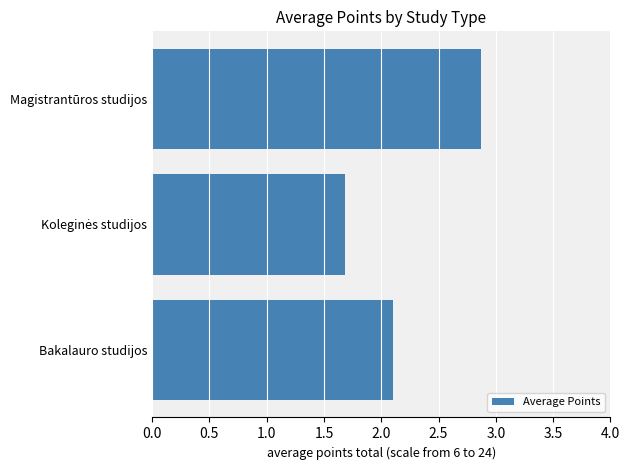

What is the difference between the values at Bakalauro studijos and Magistrantūros studijos?

0.8